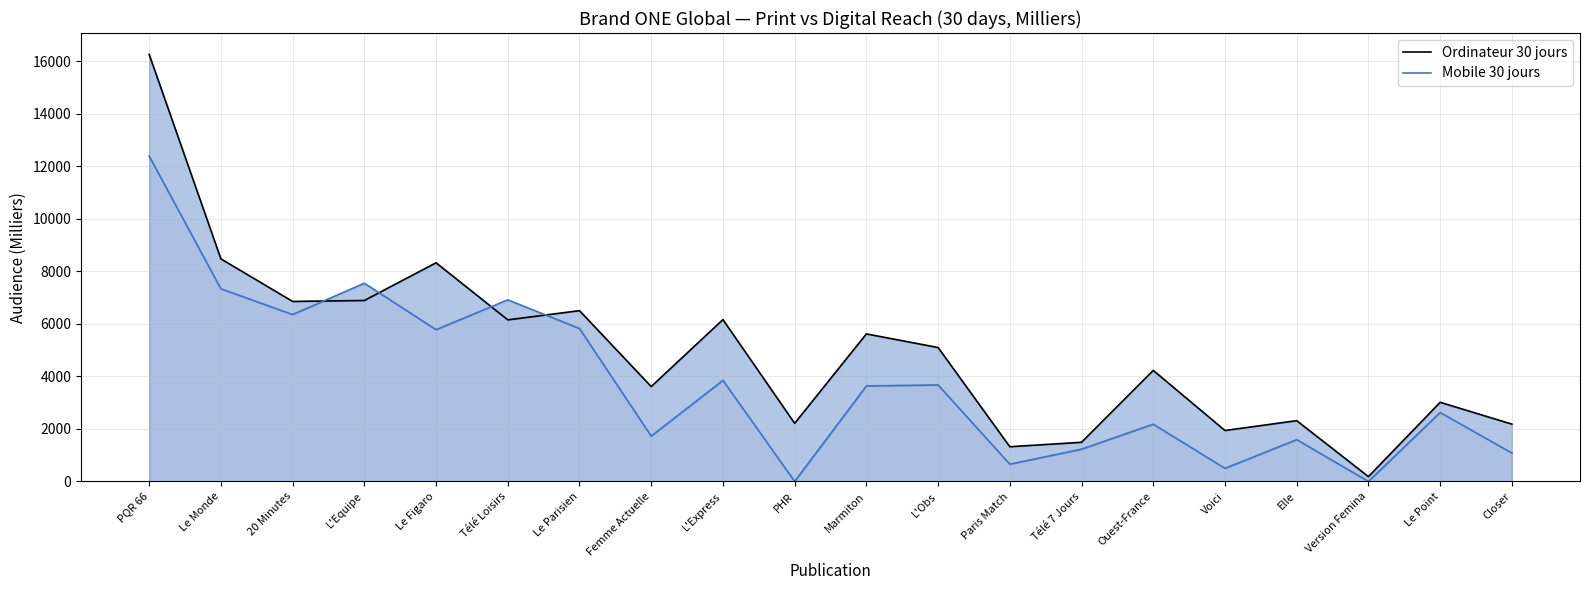

List the labels in order of Mobile 30 jours value, largest first.

PQR 66, L'Equipe, Le Monde, Télé Loisirs, 20 Minutes, Le Parisien, Le Figaro, L'Express, L'Obs, Marmiton, Le Point, Ouest-France, Femme Actuelle, Elle, Télé 7 Jours, Closer, Paris Match, Voici, PHR, Version Femina